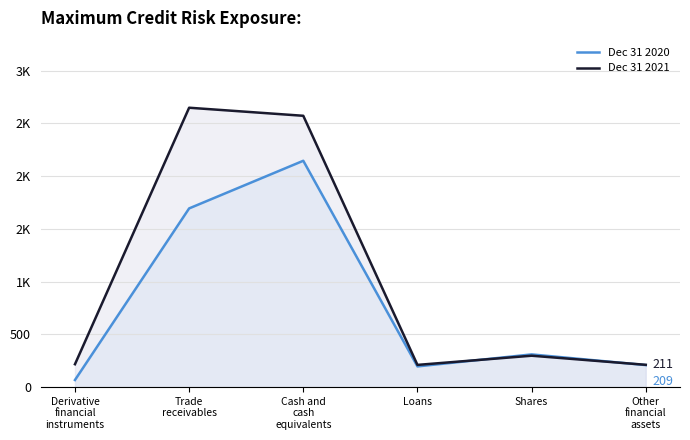

True or false: Dec 31 2021 has a value of 2572.1 at Cash and
cash
equivalents.

True